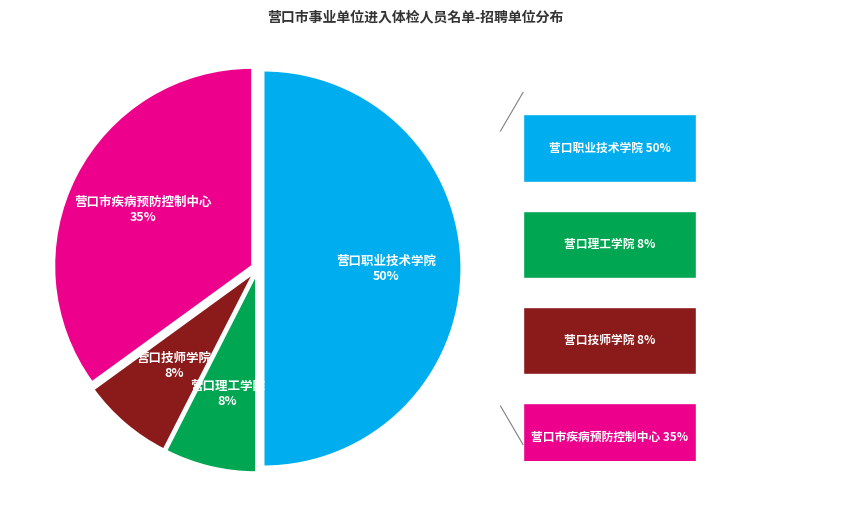

To the nearest percent, what is the average slice percentage?

25%